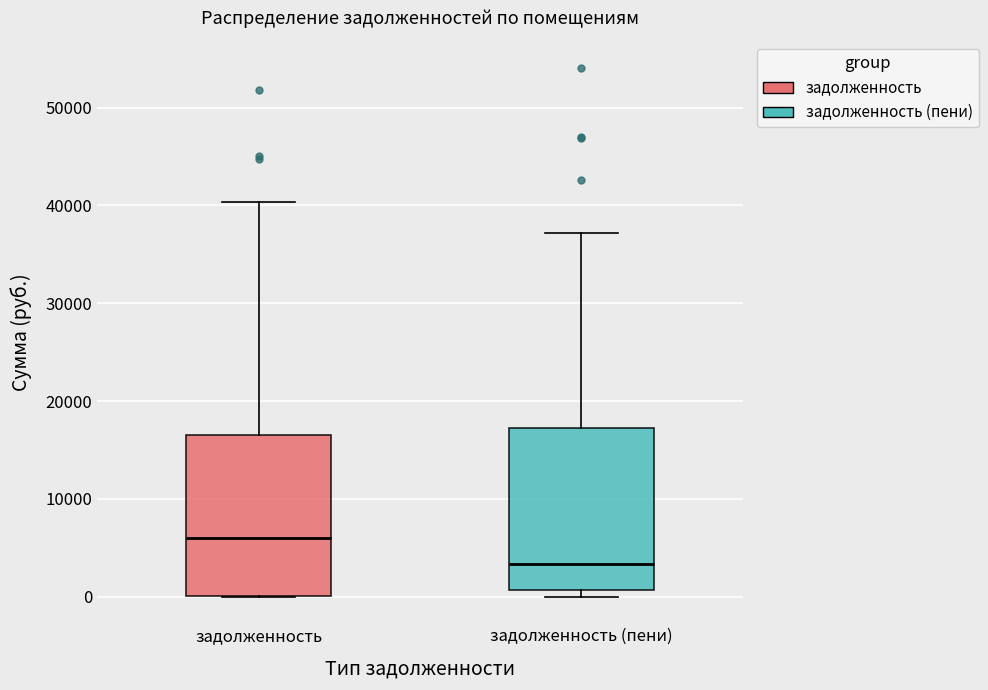

Reading left to right, read every box against the y-axis: the position of its median line, the range the box covers, and the ends of its whiskers. The values are not printed on the chart, so give them approximately, as read against the axis.

задолженность: median 6000, box 0 to 17000, whiskers 0 to 40000
задолженность (пени): median 3000, box 1000 to 17000, whiskers 0 to 37000